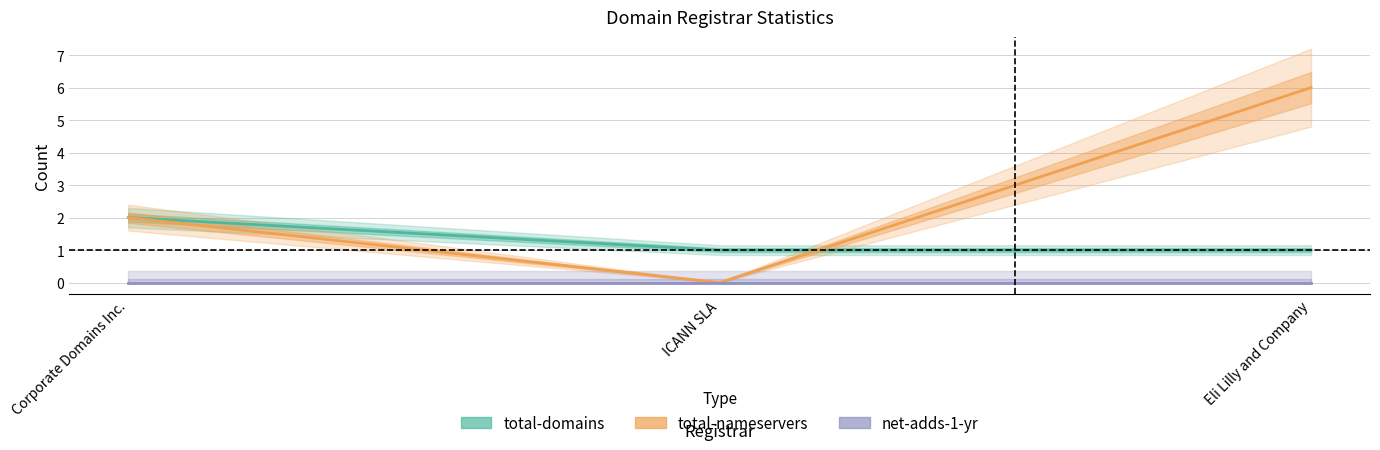

What is the sum of all total-domains values?

4